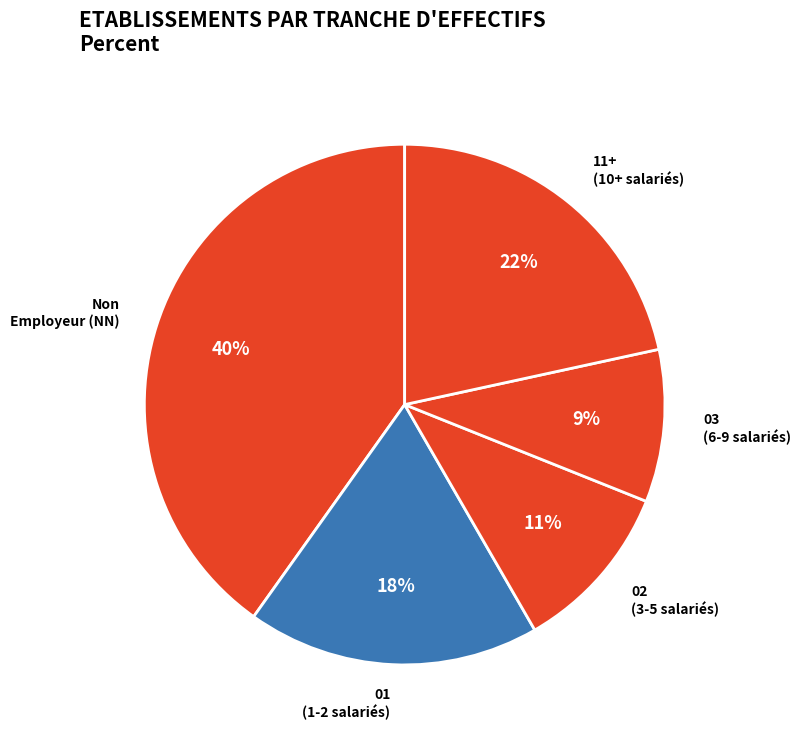

To the nearest percent, what is the average slice percentage?

20%